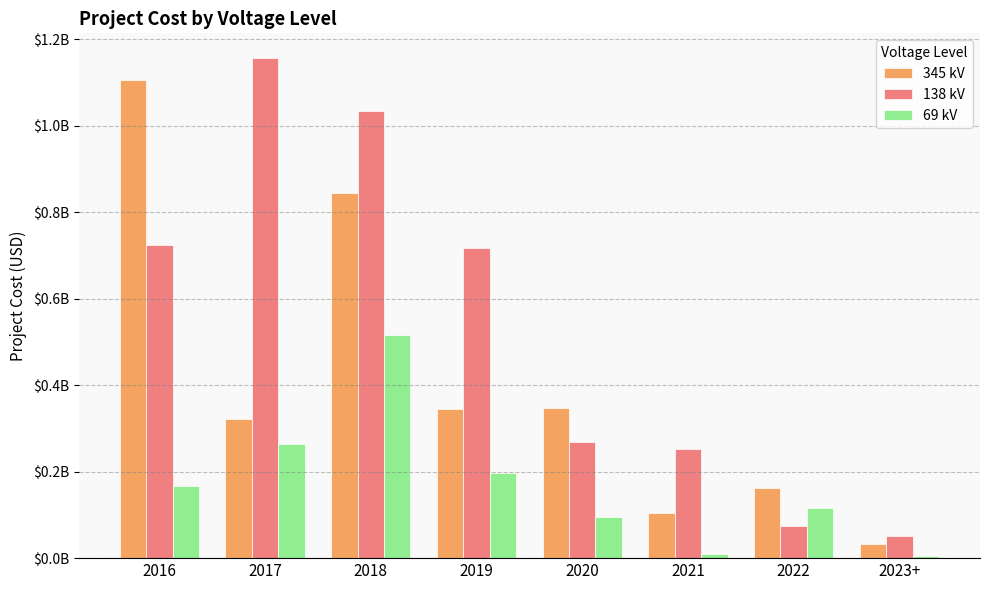

What is the difference between the 345 kV values at 2023+ and 2016?

1072174850.0